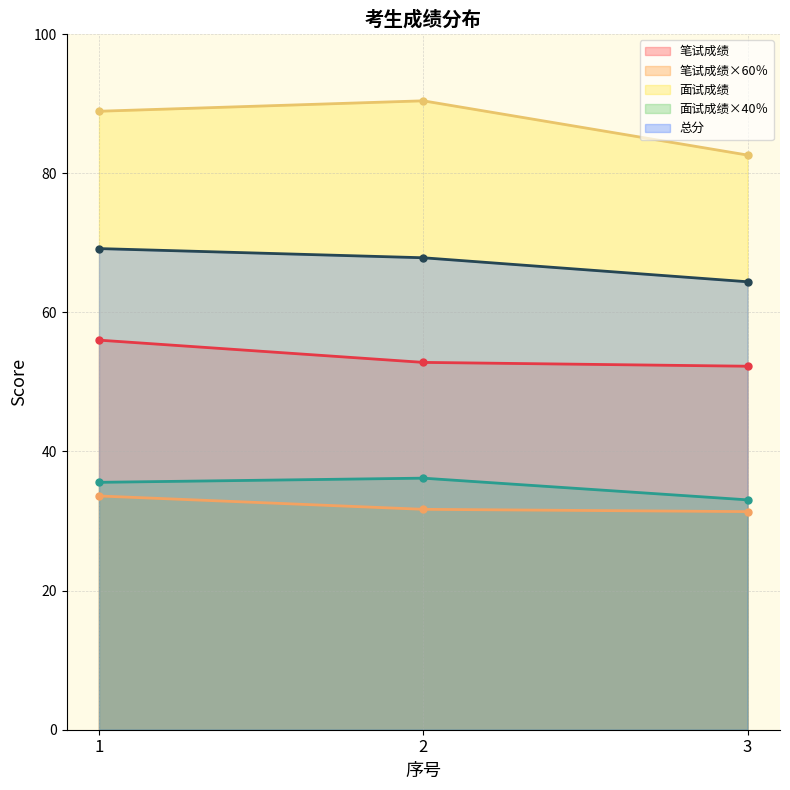

The value of 总分 at 2 is 67.8. True or false?

True